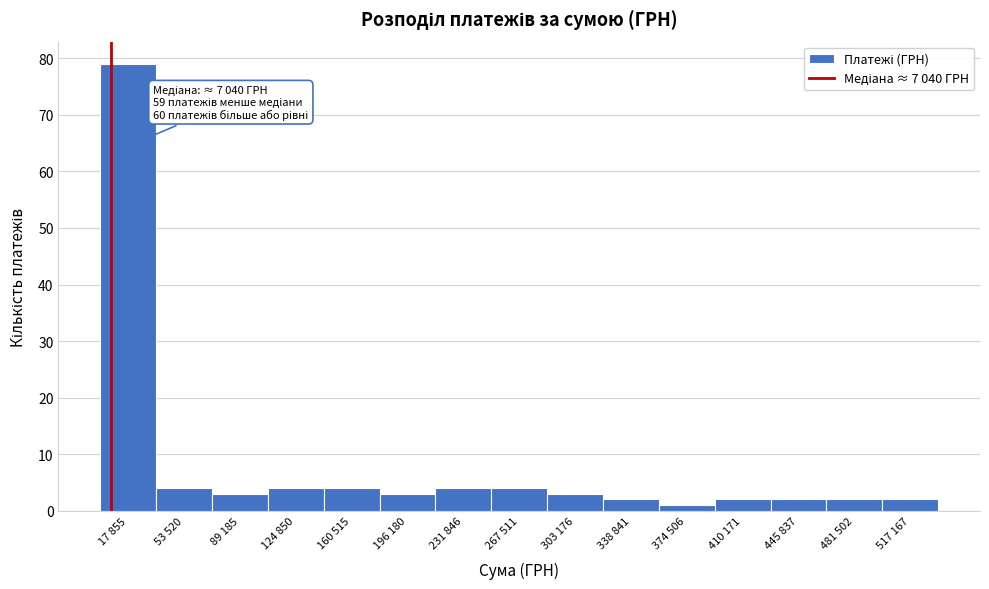

Reading left to right, list all the values displayed in this chart.

17 855=79	53 520=4	89 185=3	124 850=4	160 515=4	196 180=3	231 846=4	267 511=4	303 176=3	338 841=2	374 506=1	410 171=2	445 837=2	481 502=2	517 167=2